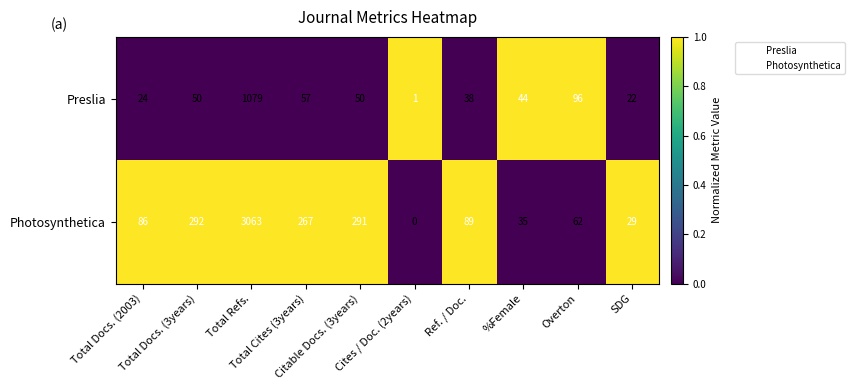

How many distinct data groups are displayed?

2